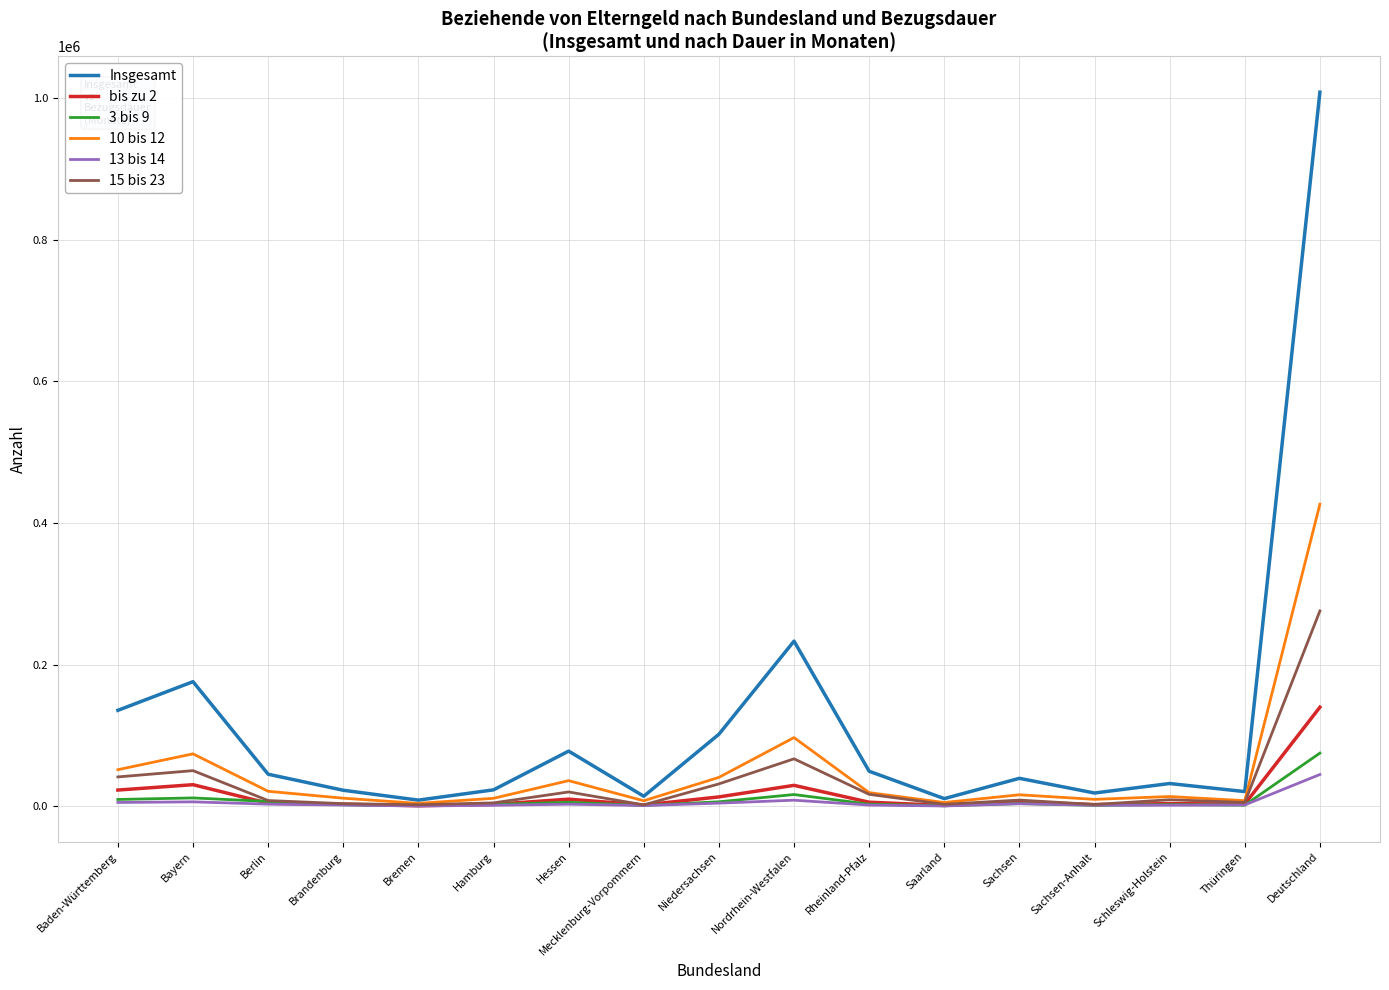

What is the difference between the 10 bis 12 values at Nordrhein-Westfalen and Niedersachsen?

56176